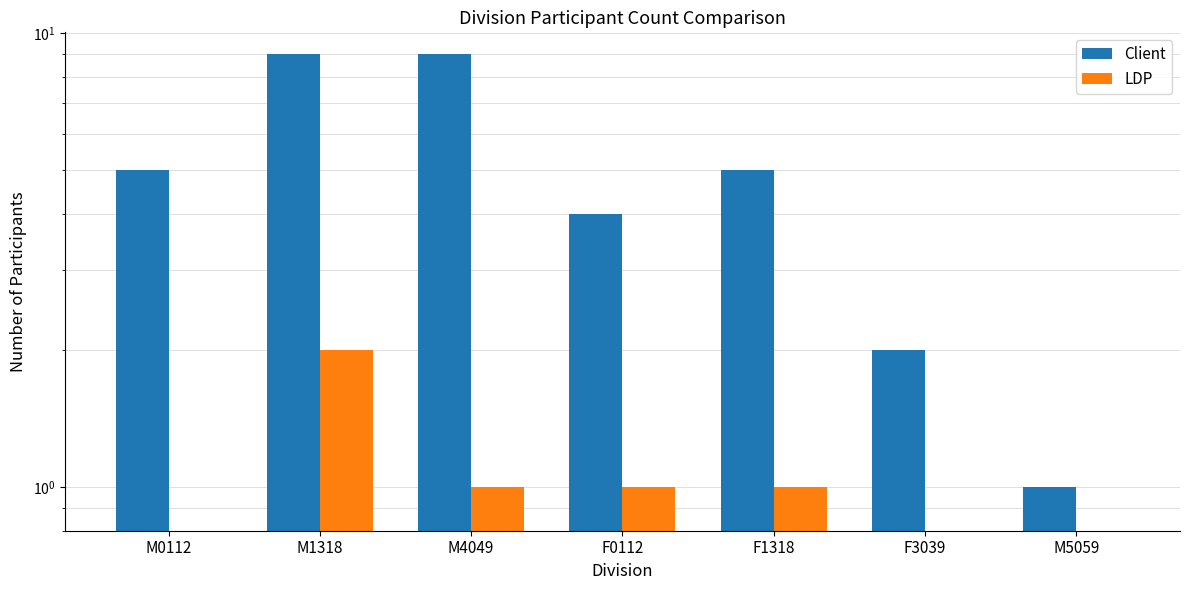

Which label corresponds to the smallest value in the chart?

M0112